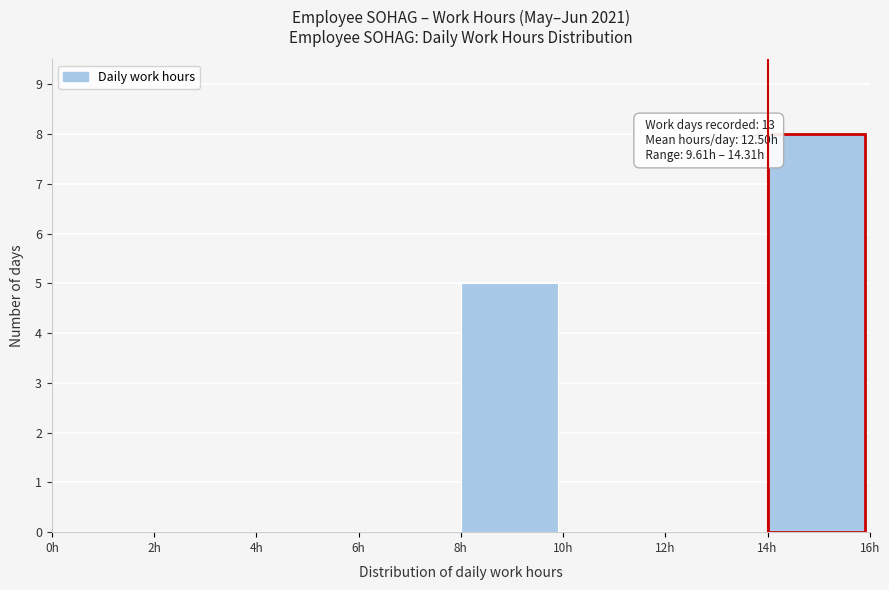

Which range on the x-axis has the tallest bar?

14 to 16